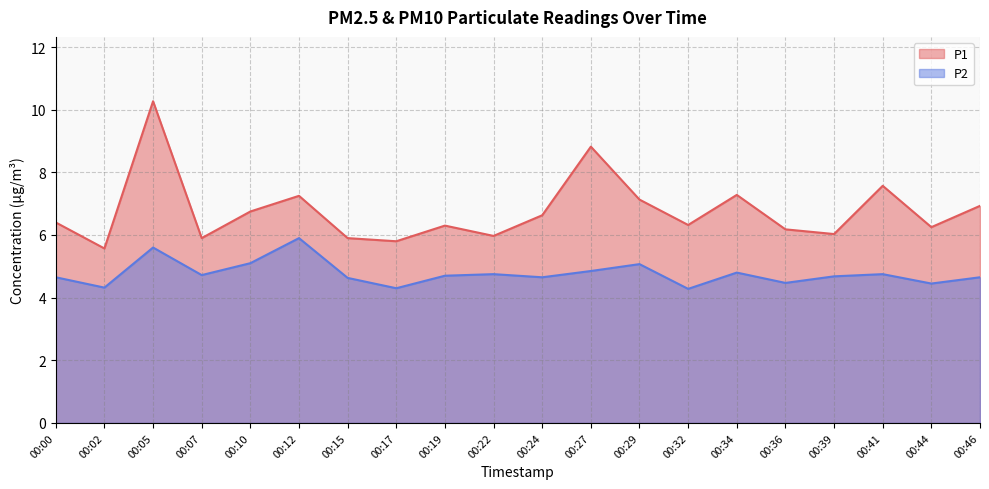

What is the value of the P2 point at the 11th from the left?

4.7